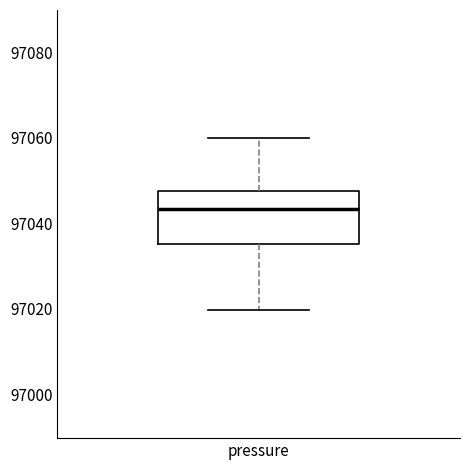

Transcribe this box plot: give where the median line is, the range the box spans, and where the two whiskers end, as read against the y-axis. The values are not printed on the chart, so give them approximately, as read against the axis.

median 97044, box 97036 to 97048, whiskers 97020 to 97060